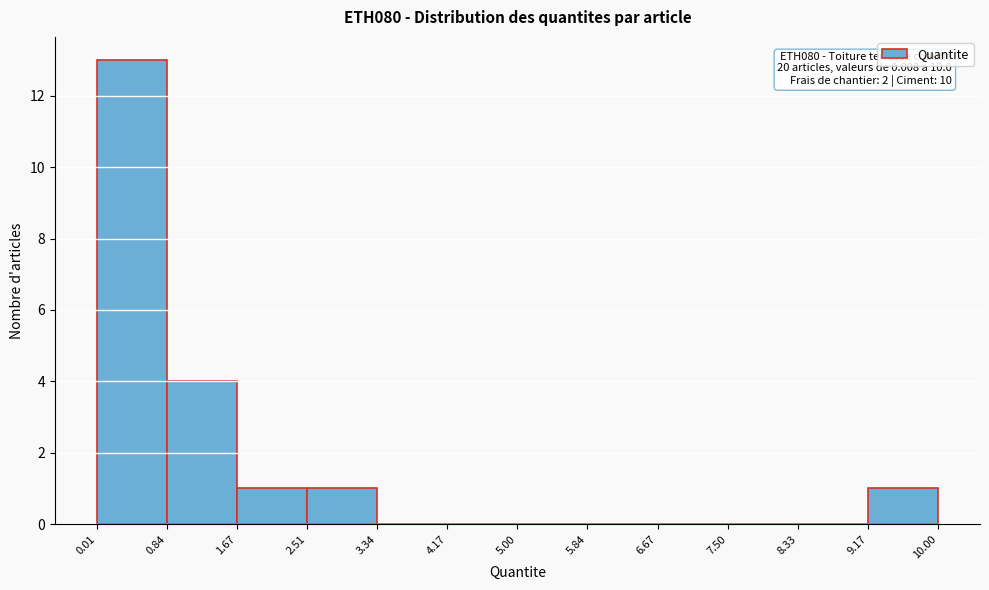

Which range on the x-axis has the tallest bar?

0.01 to 0.84